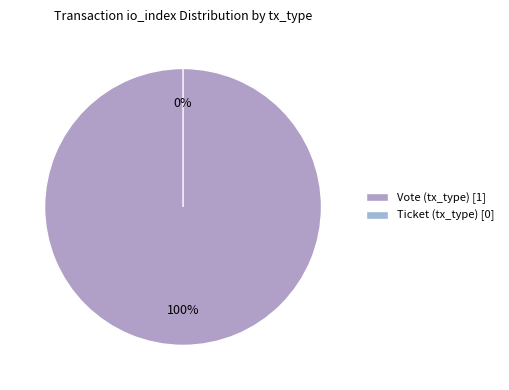

To the nearest percent, what is the average slice percentage?

50%